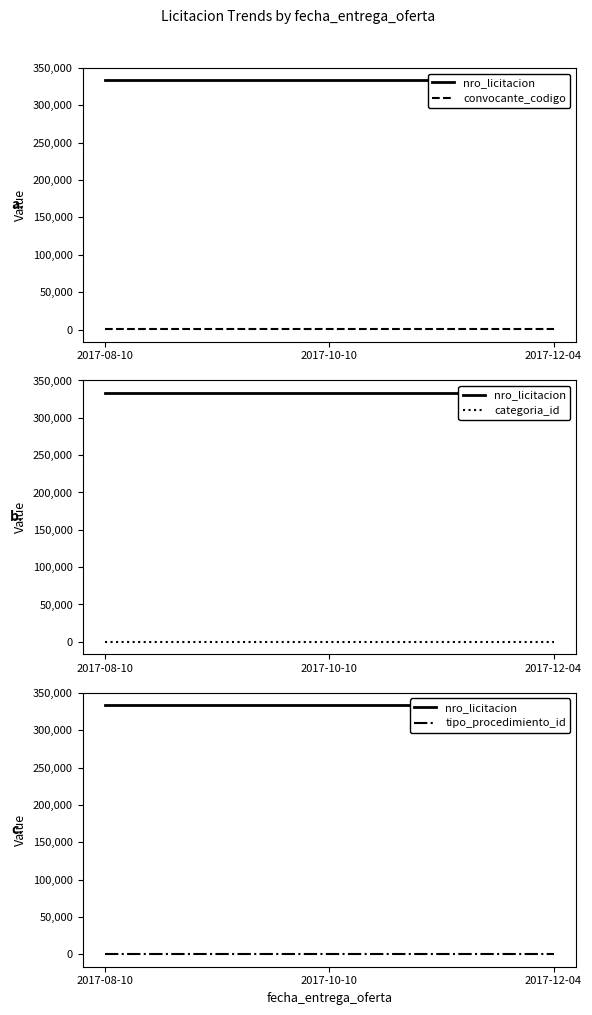

How many categories are shown in the chart?

3